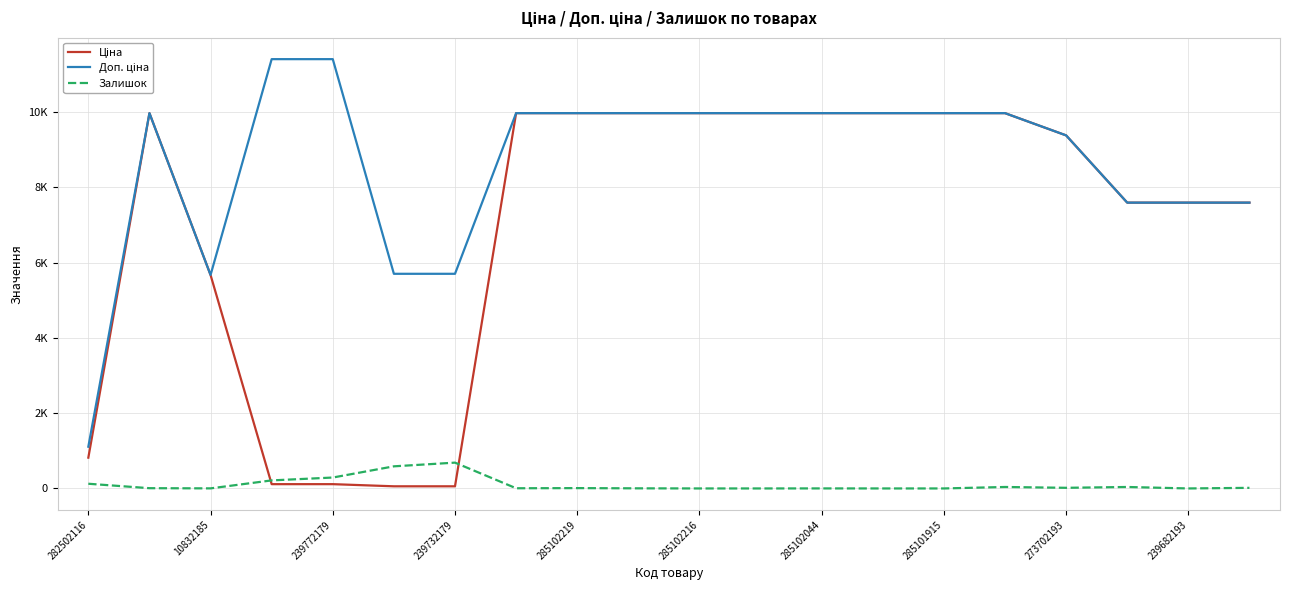

Does the chart have visible grid lines?

Yes